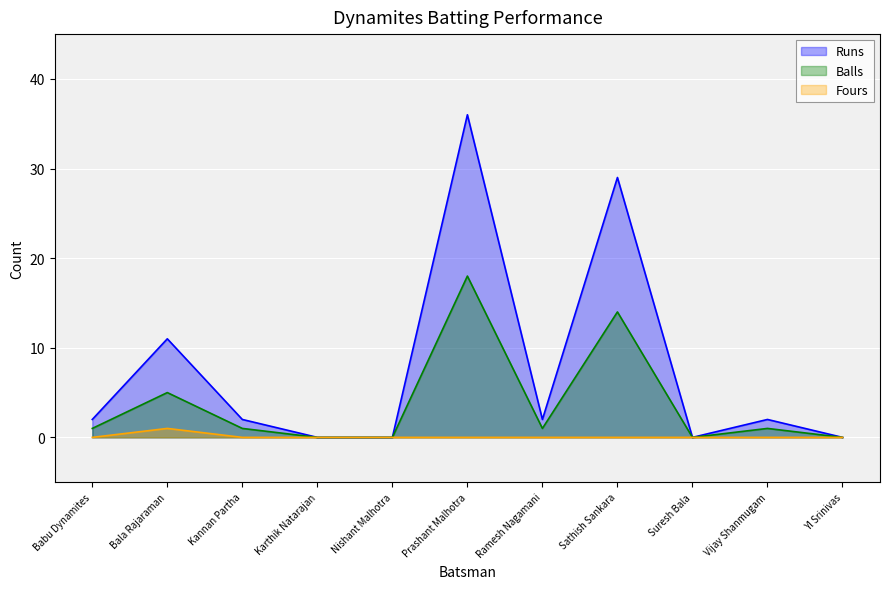

What is the spread (max minus min) of values at Vijay Shanmugam?

2